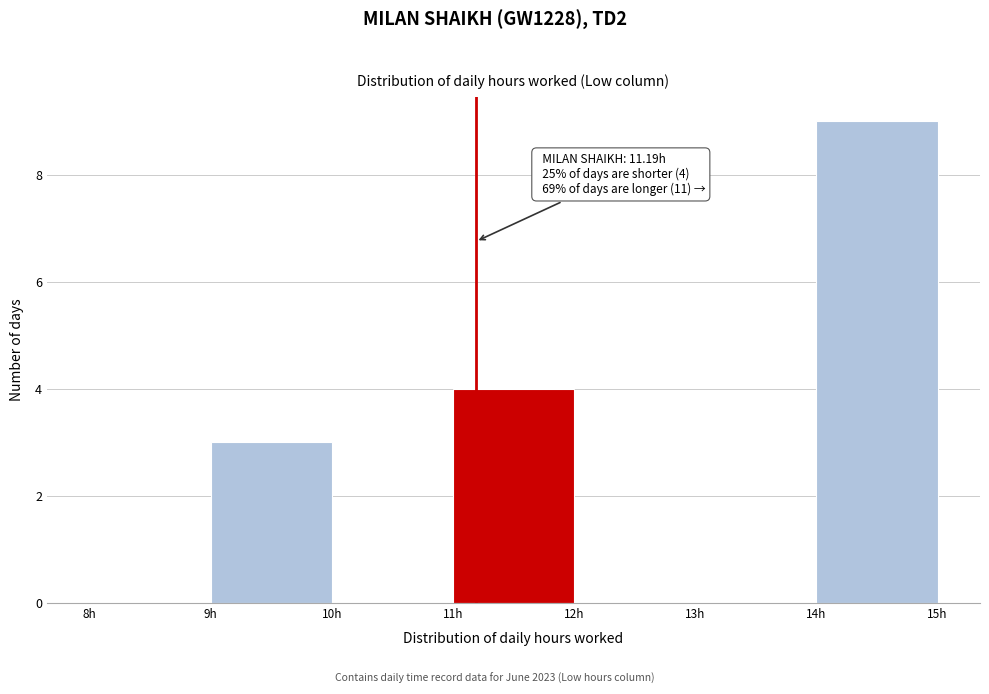

Which range on the x-axis has the tallest bar?

14 to 15